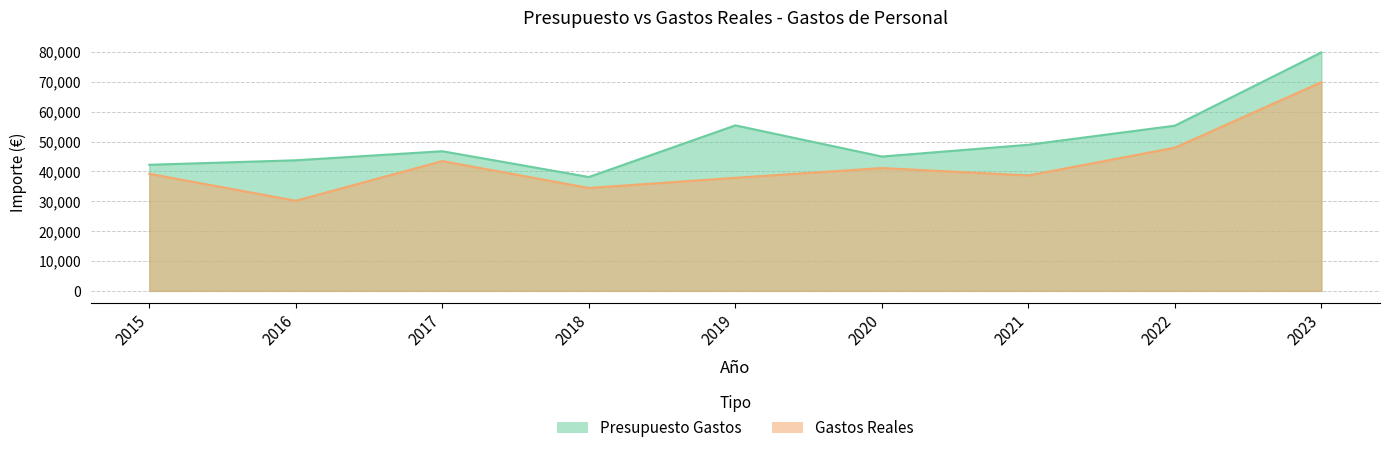

At which label is Presupuesto Gastos closest to 59012?

2019